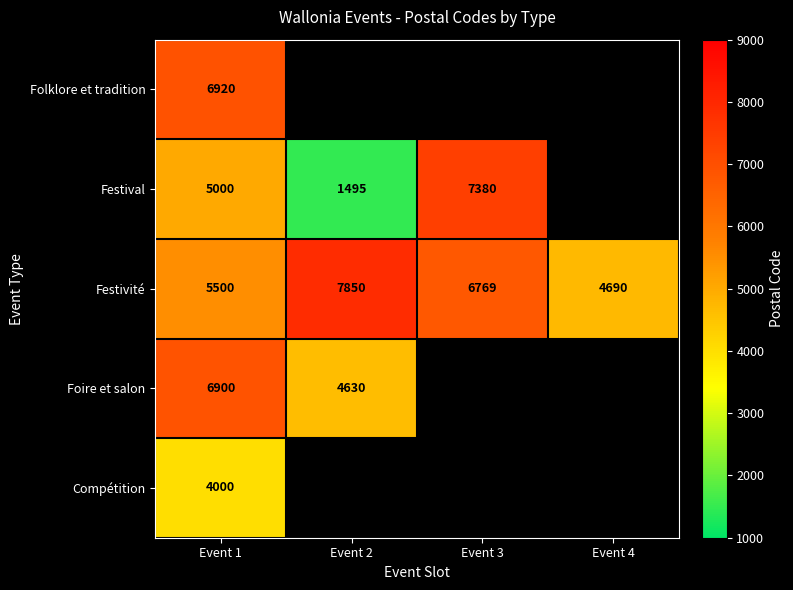

What is the highest value of the Festivité series?

7850